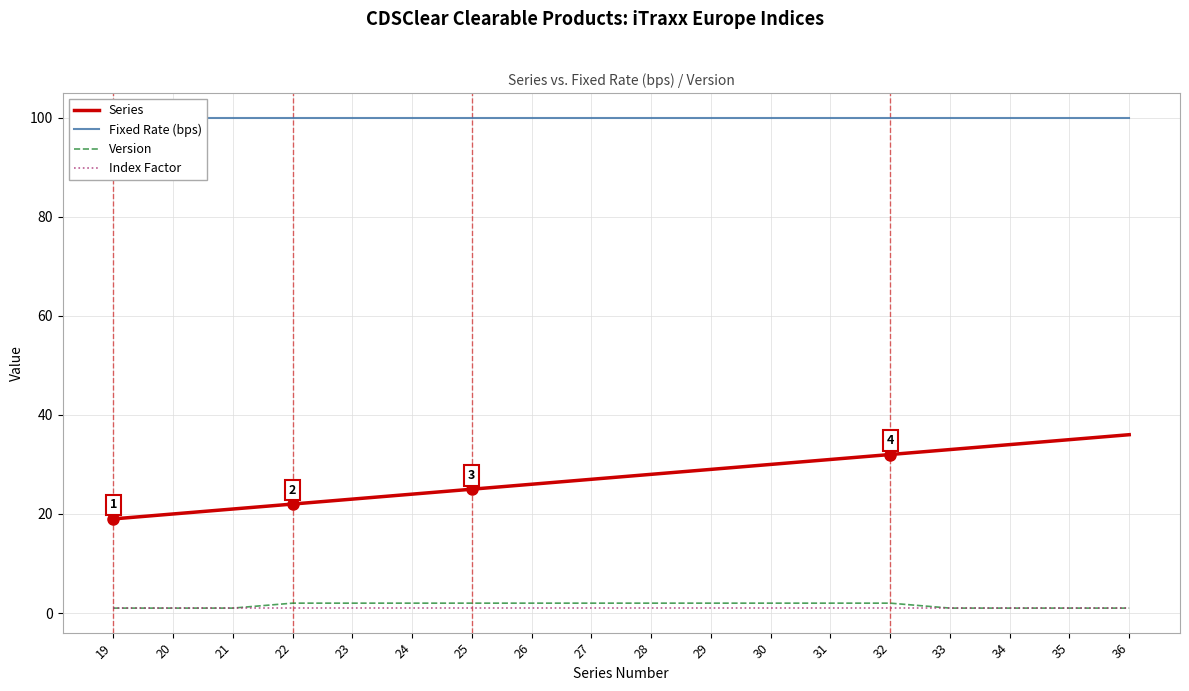

True or false: Index Factor and Series intersect in this chart.

False